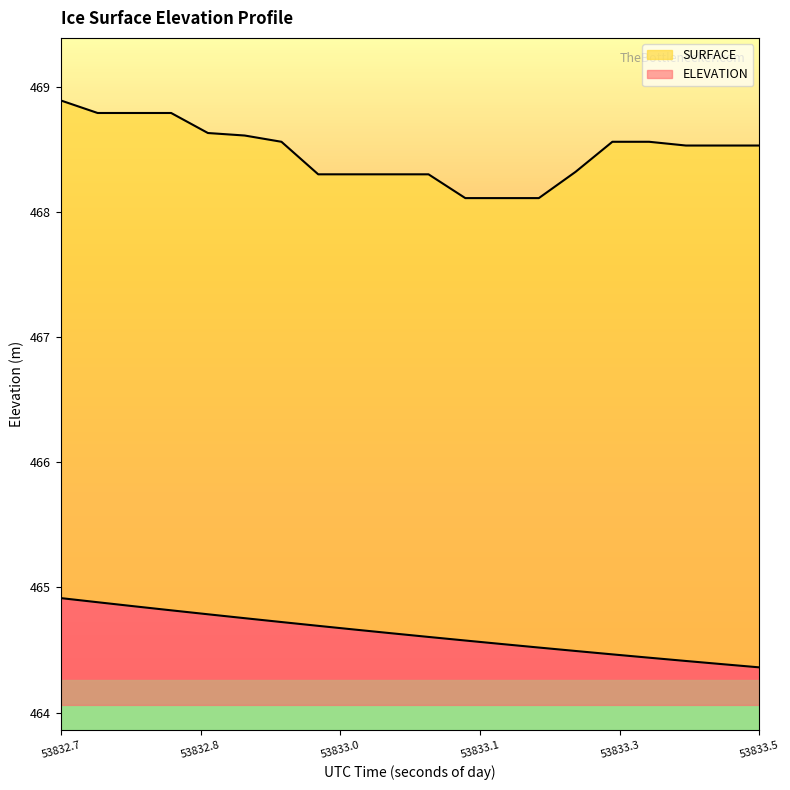

At which category is the sum across all series the highest?

53832.7